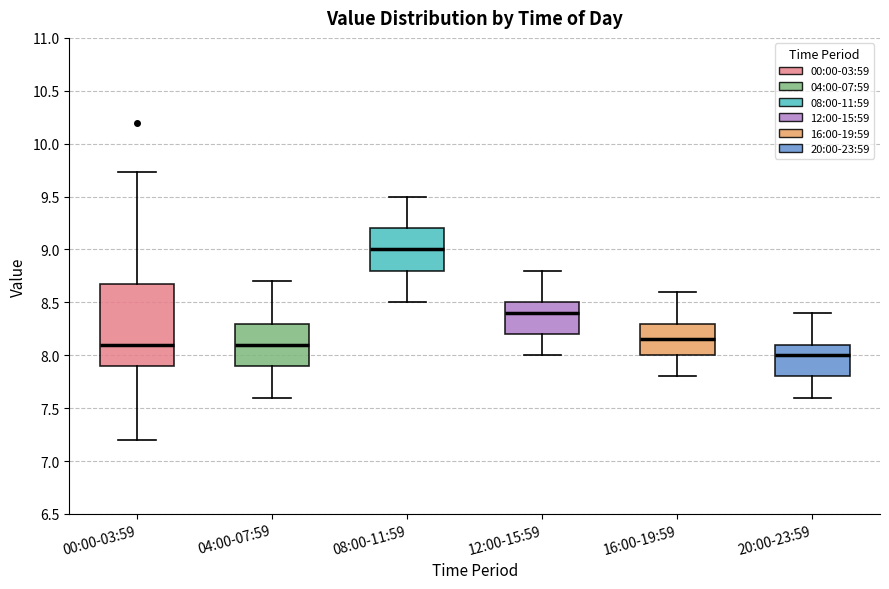

Where does the upper whisker of the box for 12:00-15:59 end on the y-axis? The values are not printed on the chart, so give them approximately, as read against the axis.

8.80